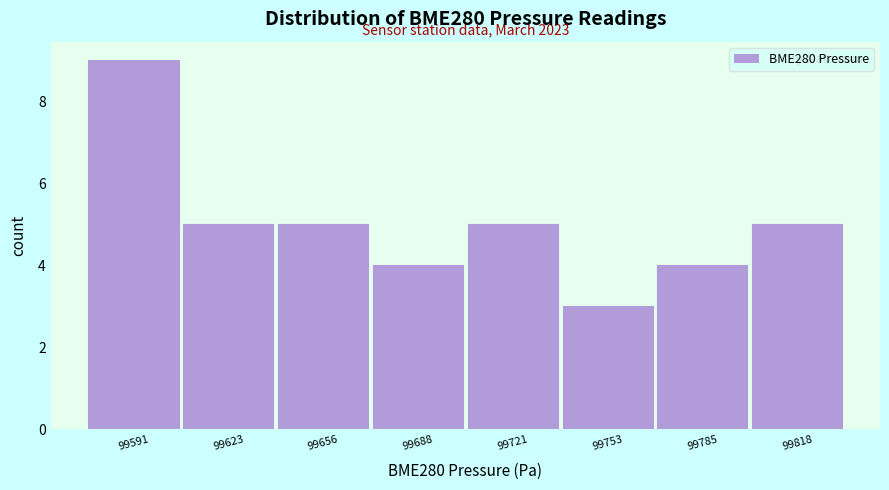

Over which range of the x-axis is the bar tallest?

99575 to 99610